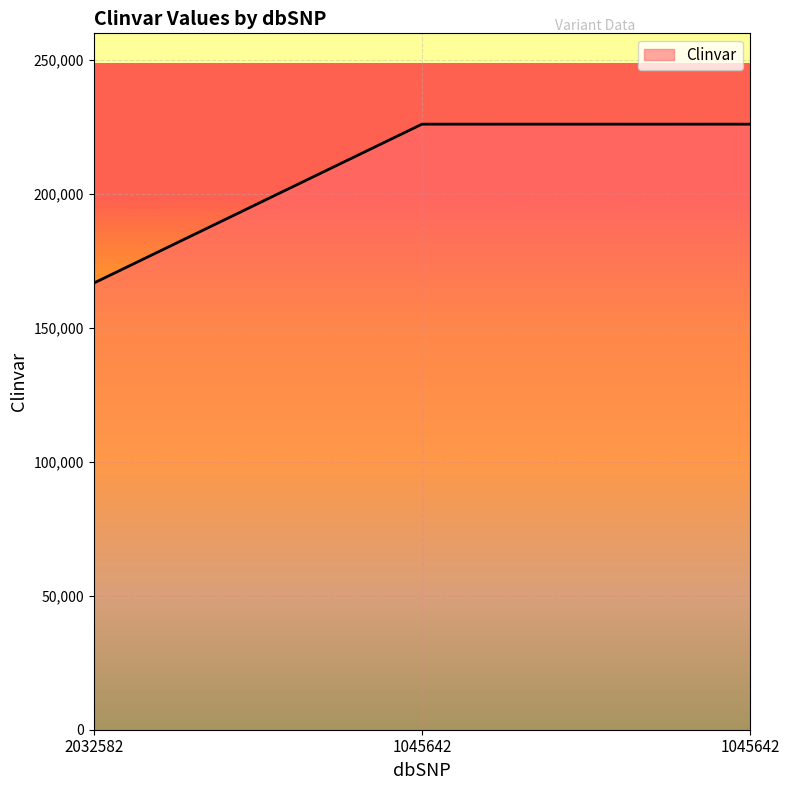

The value at 1045642 is 225939. True or false?

True